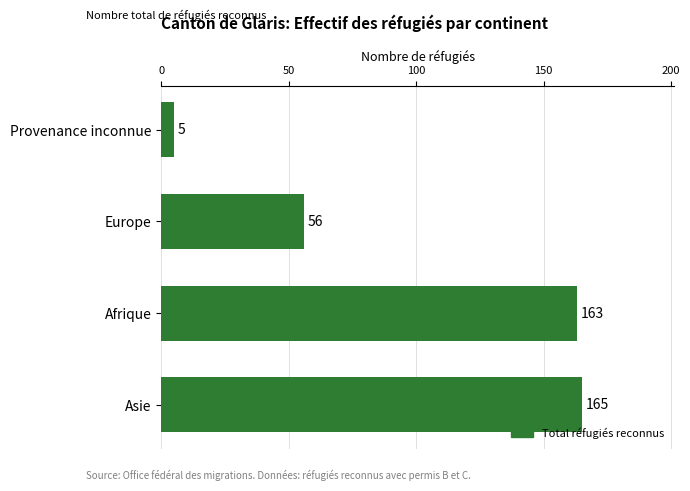

List the labels in order of value, largest first.

Asie, Afrique, Europe, Provenance inconnue